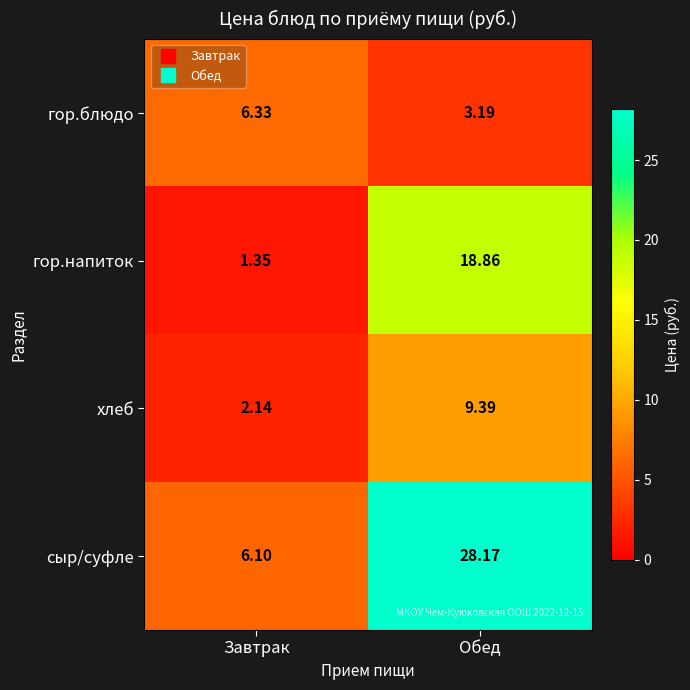

Which series has the largest total across all categories?

сыр/суфле